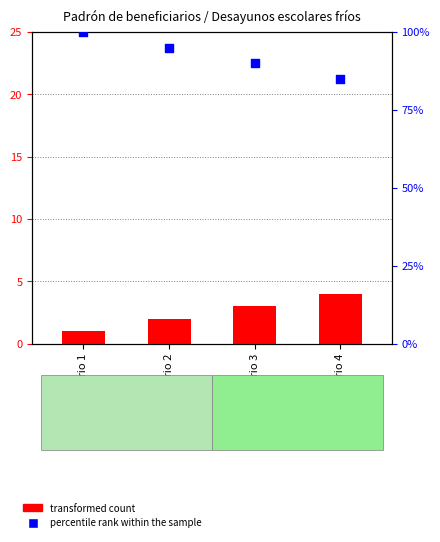

Which series reaches the maximum Y coordinate?

percentile rank within the sample